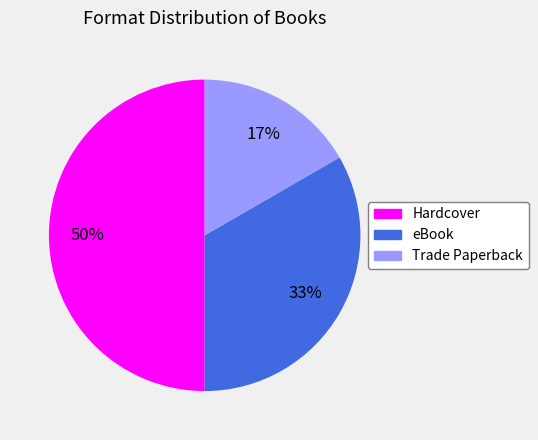

Does eBook account for over 50% of the chart?

No